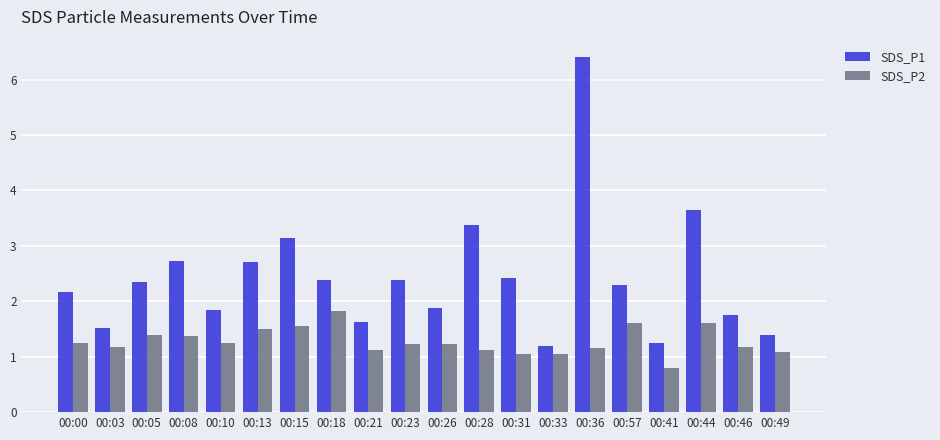

Between 00:15 and 00:57, which series saw the biggest shift?

SDS_P1